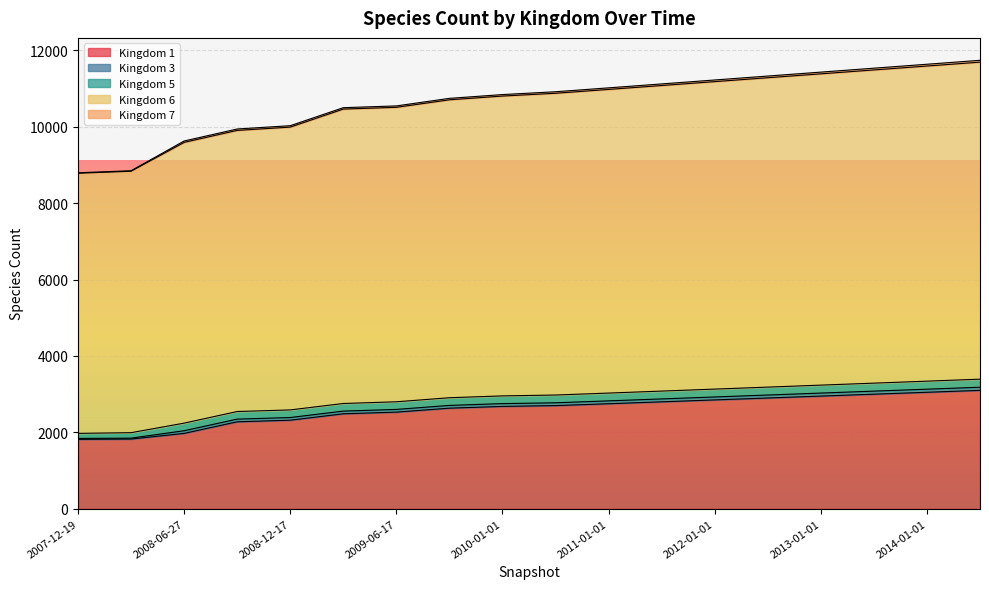

At which category is the sum across all series the highest?

2014-06-01